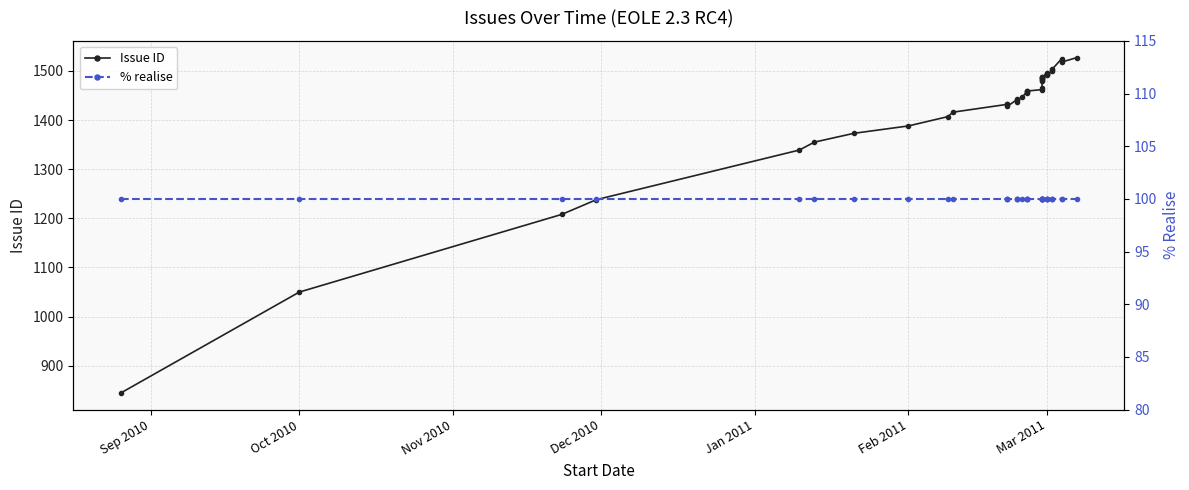

What position from the left is 32?

33